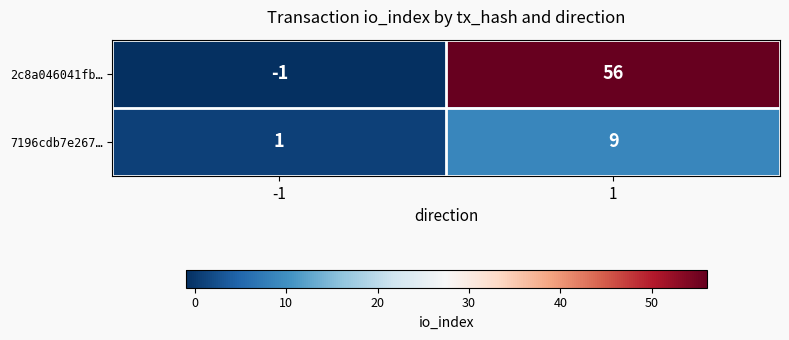

What is the total value across all series at 1?

65